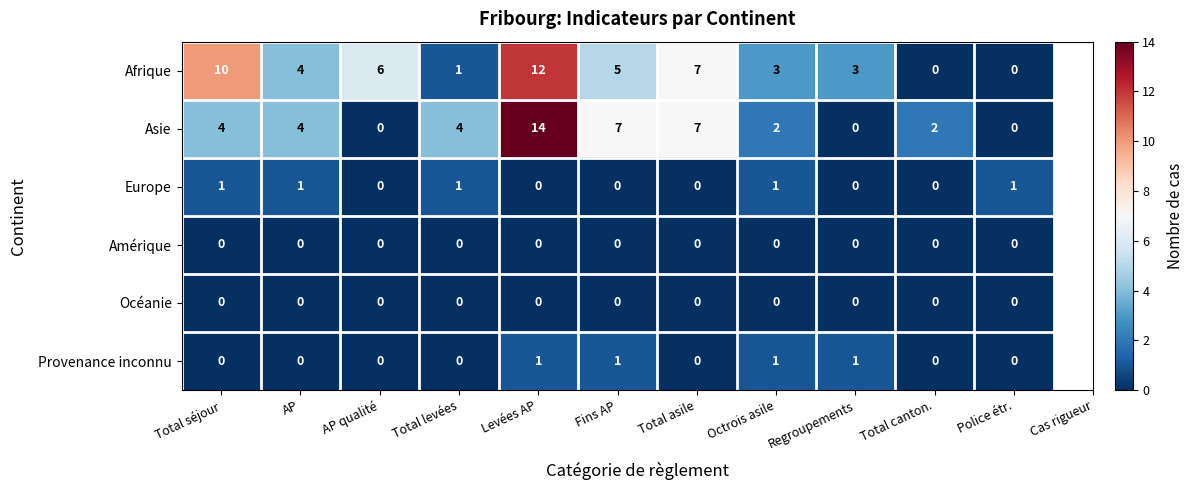

At which label is Afrique closest to 6?

AP qualité